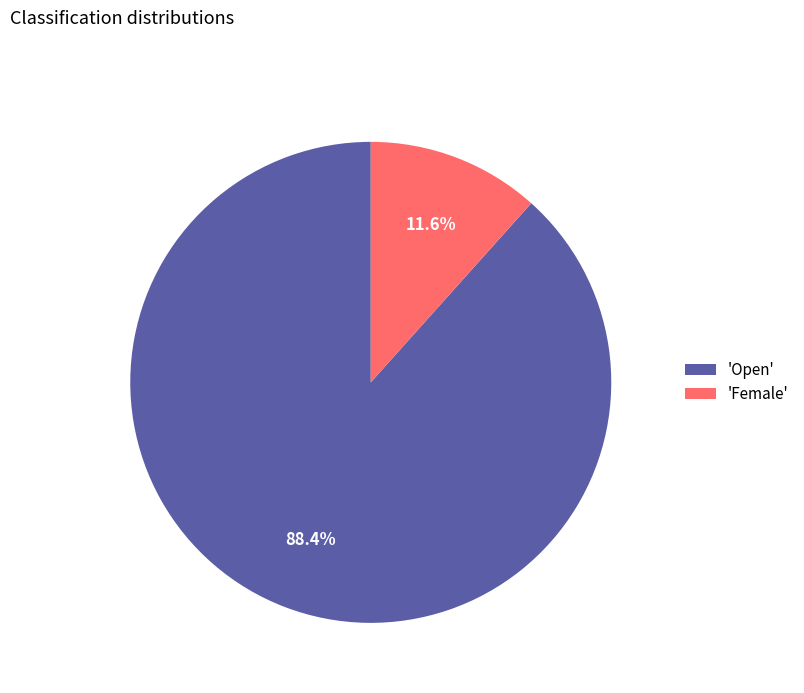

What is the largest slice in the pie chart?

'Open'